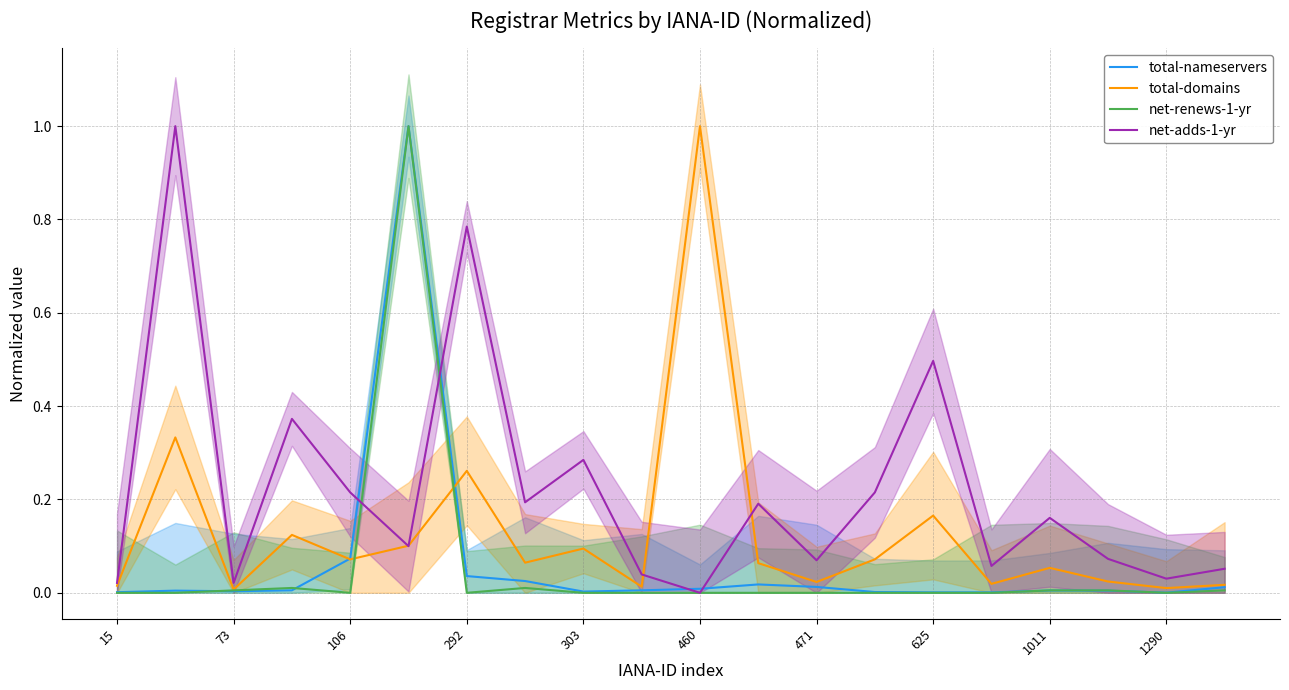

What is the highest value of the total-nameservers series?

1.0